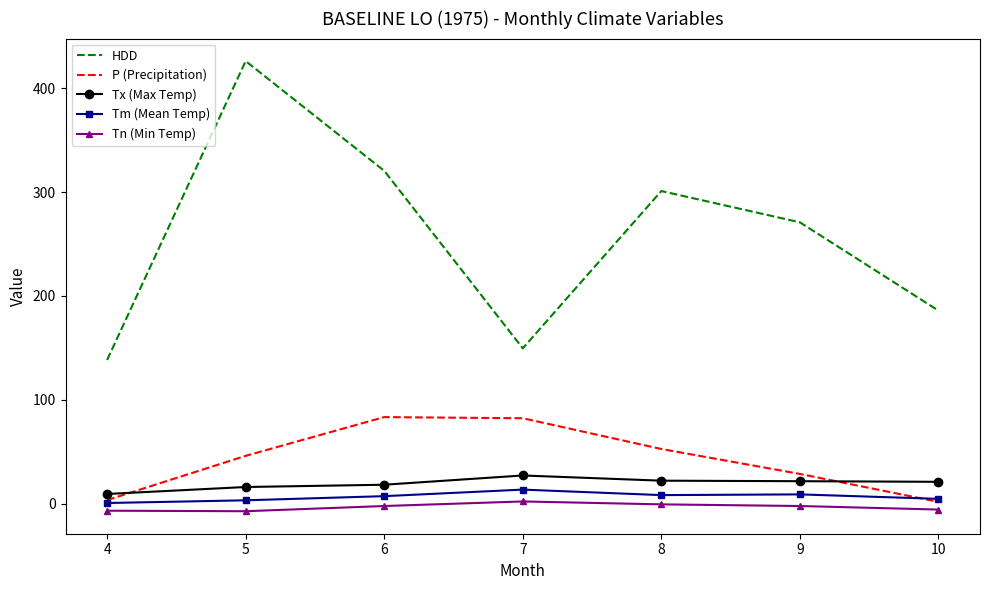

The value of P (Precipitation) at 7 is 132.6. True or false?

False